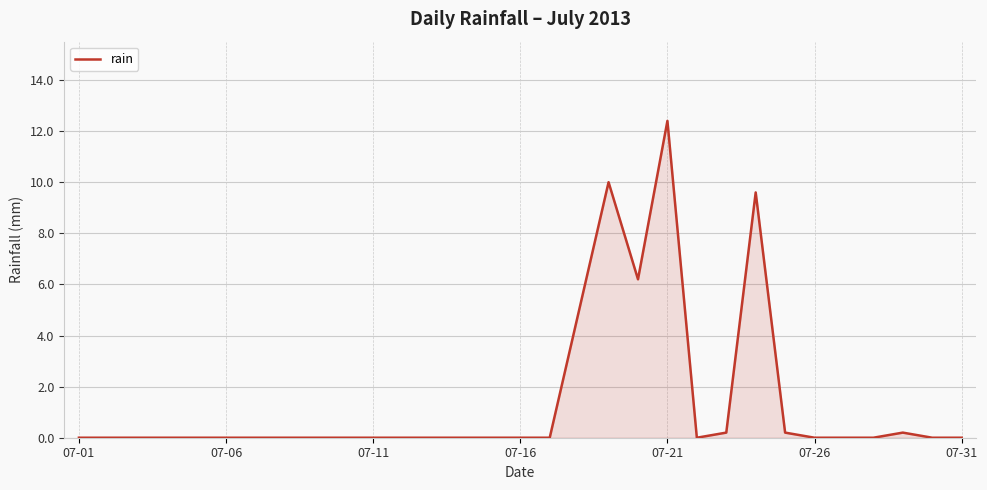

What is the difference between the second highest and second lowest values?

10.0